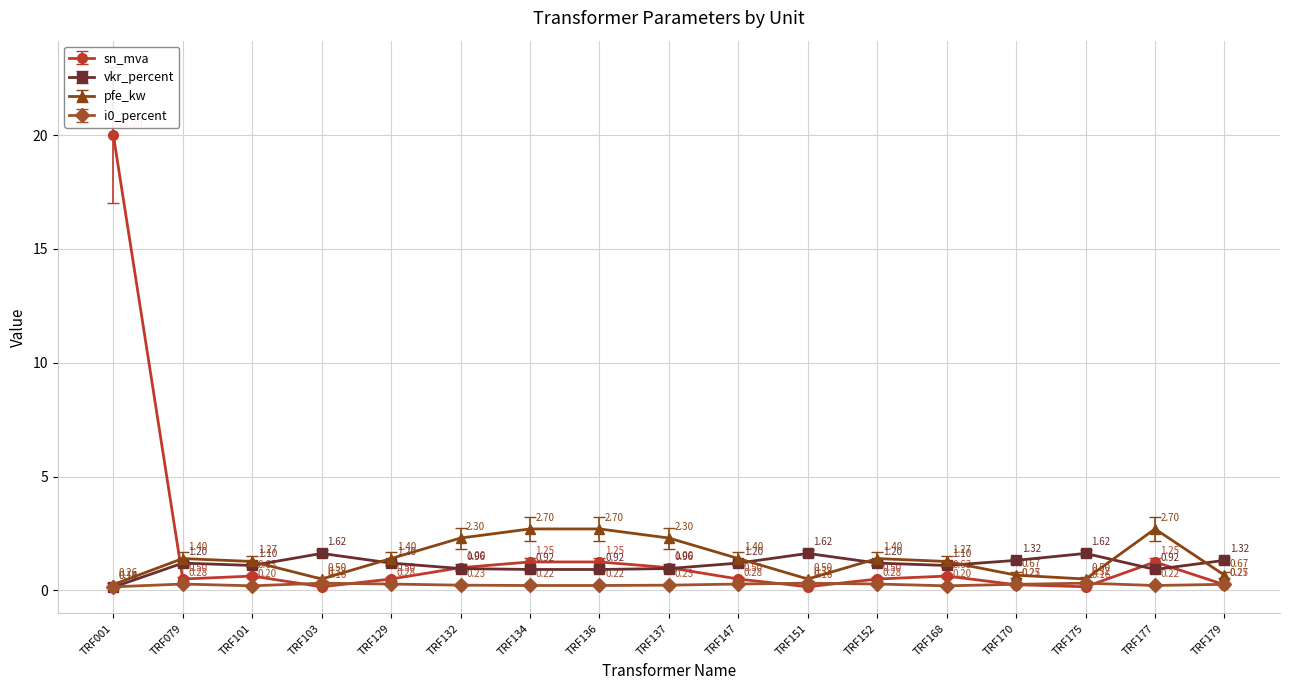

What is the approximate value of sn_mva at TRF175?

0.2